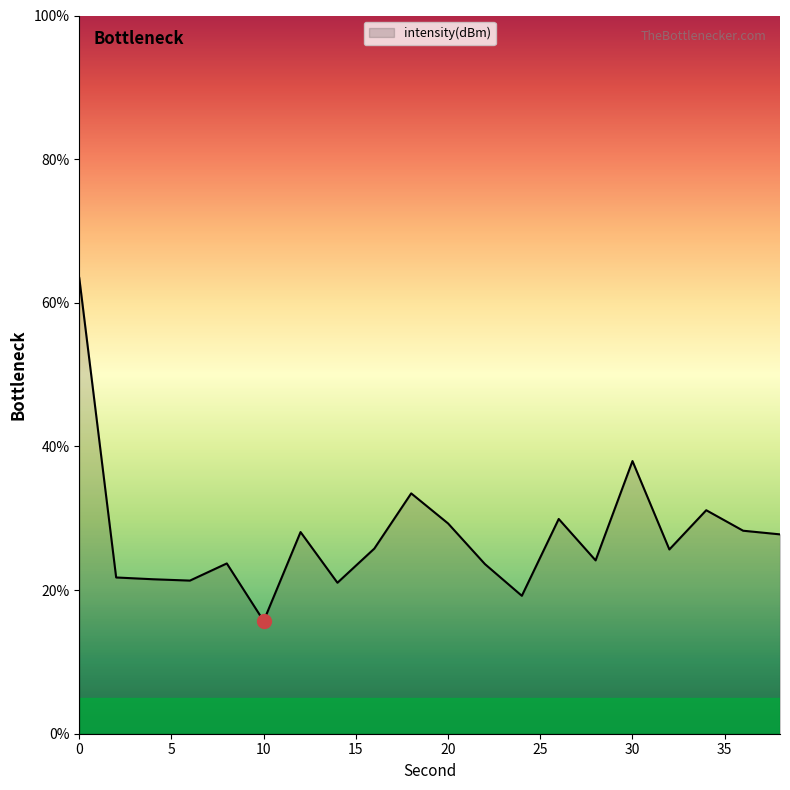

How many categories are shown in the chart?

20